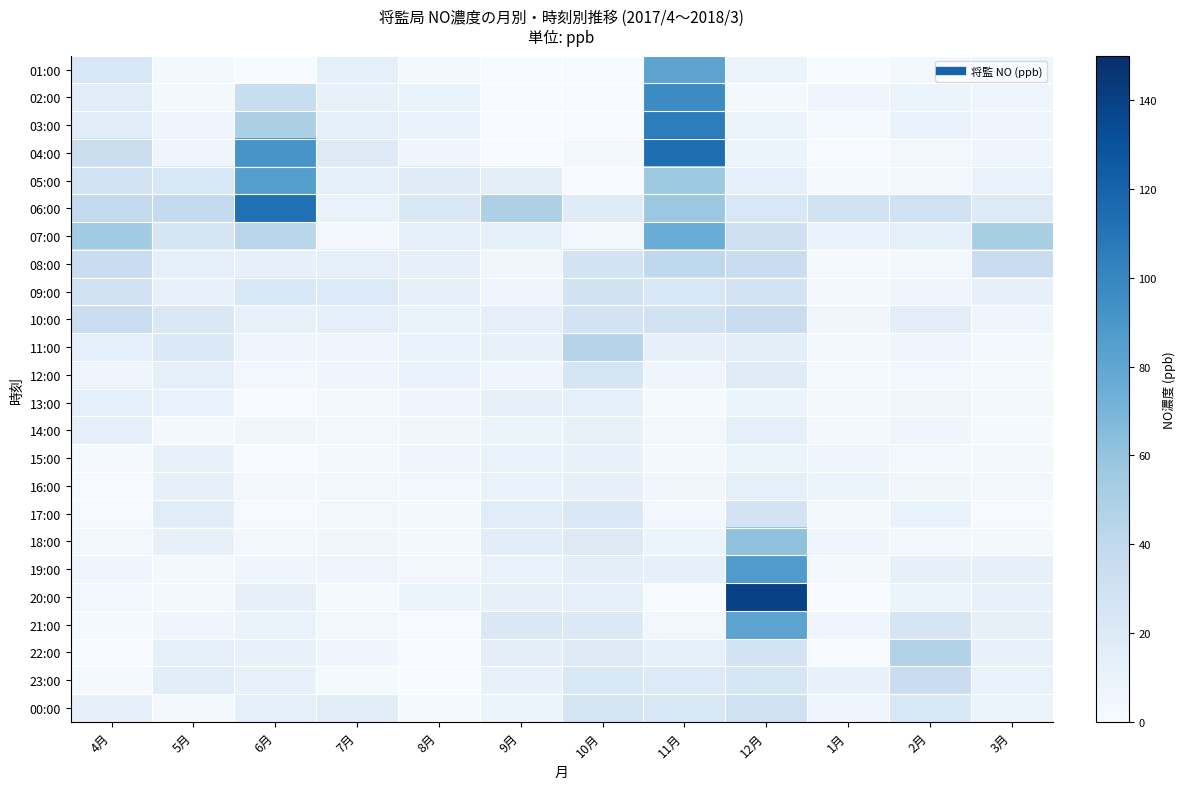

What is the difference between the highest and lowest values at 10月?

45